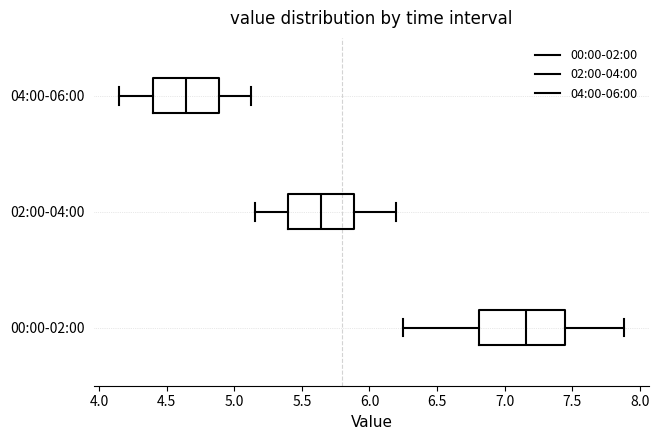

Where does the median line of the box for 00:00-02:00 sit on the x-axis? The values are not printed on the chart, so give them approximately, as read against the axis.

7.15